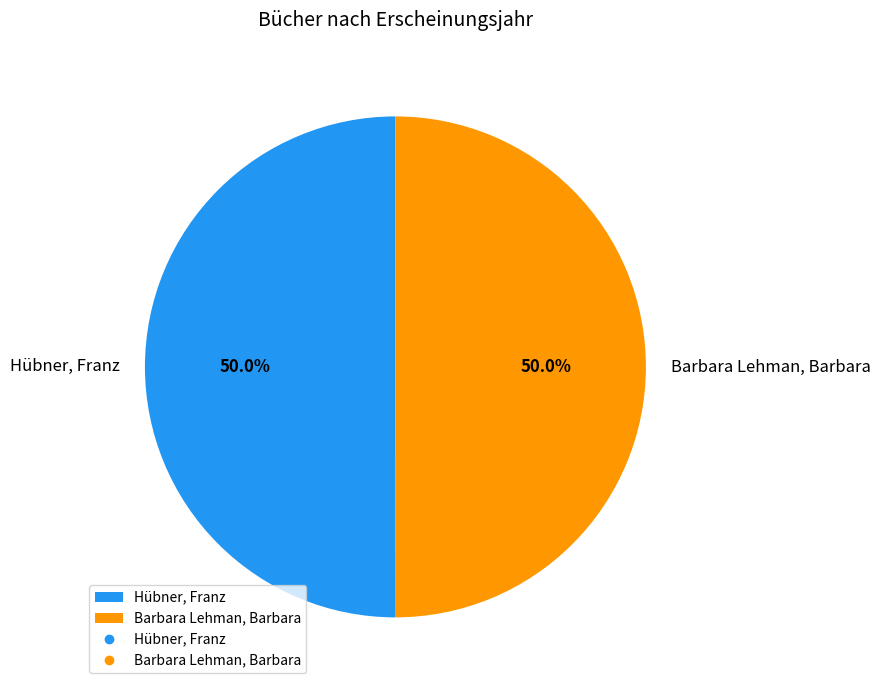

To the nearest percent, what is the average slice percentage?

50%